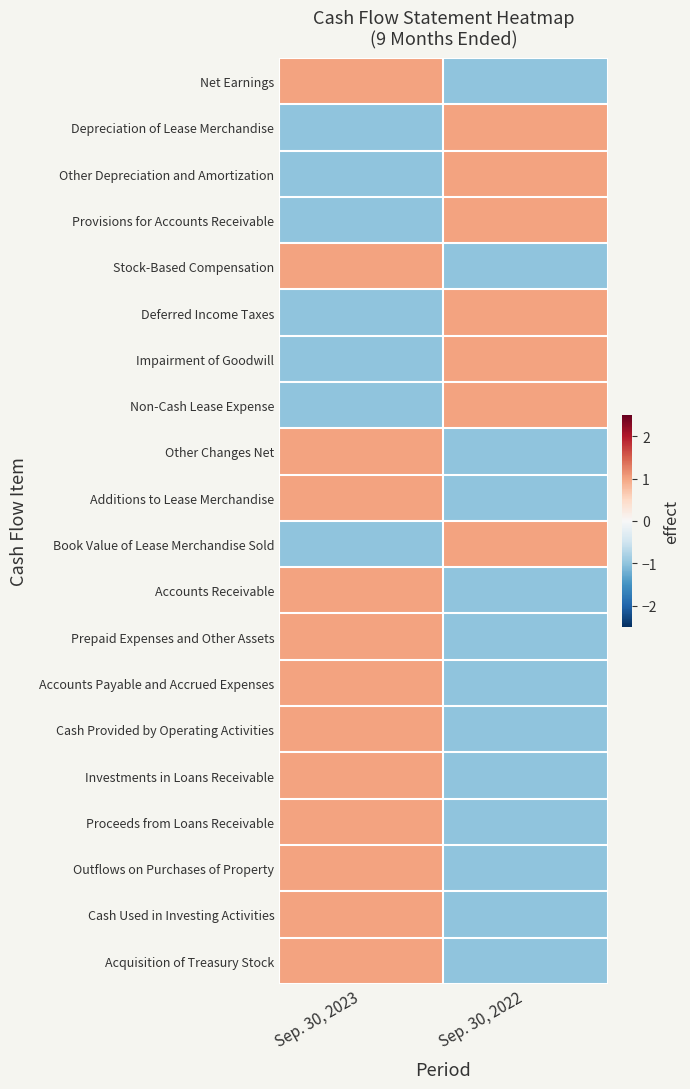

How many data points does each series have?

2